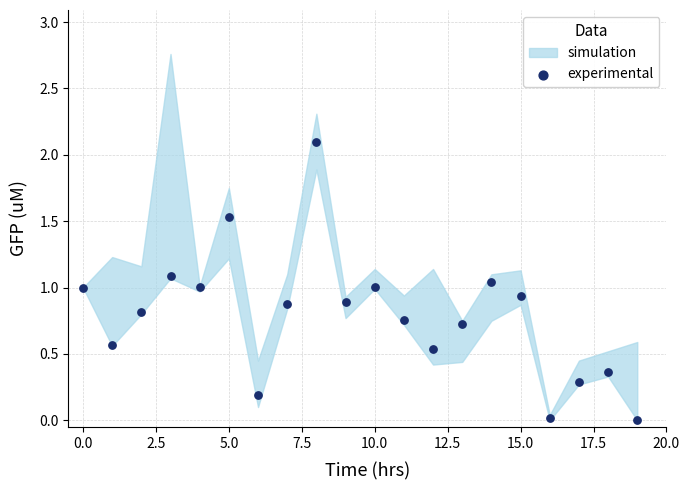

What is the range of Y values (max minus min)?

2.1